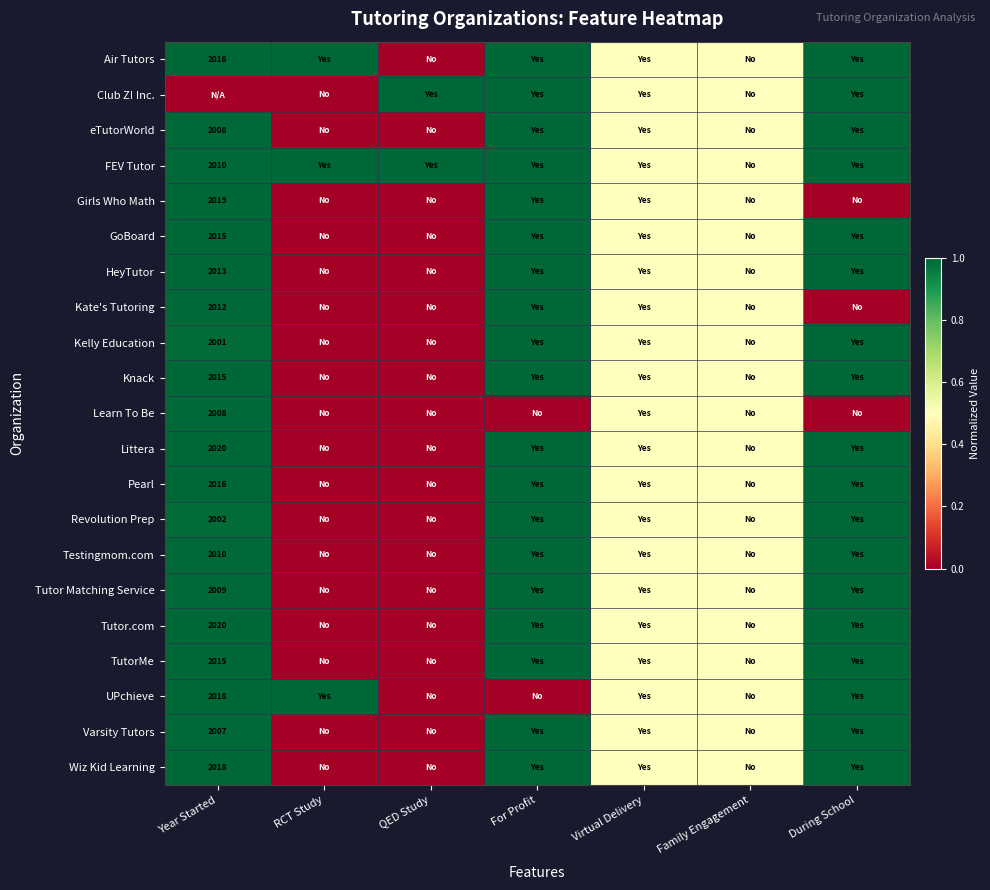

Is it true that Littera equals 2020.0 at Year Started?

True